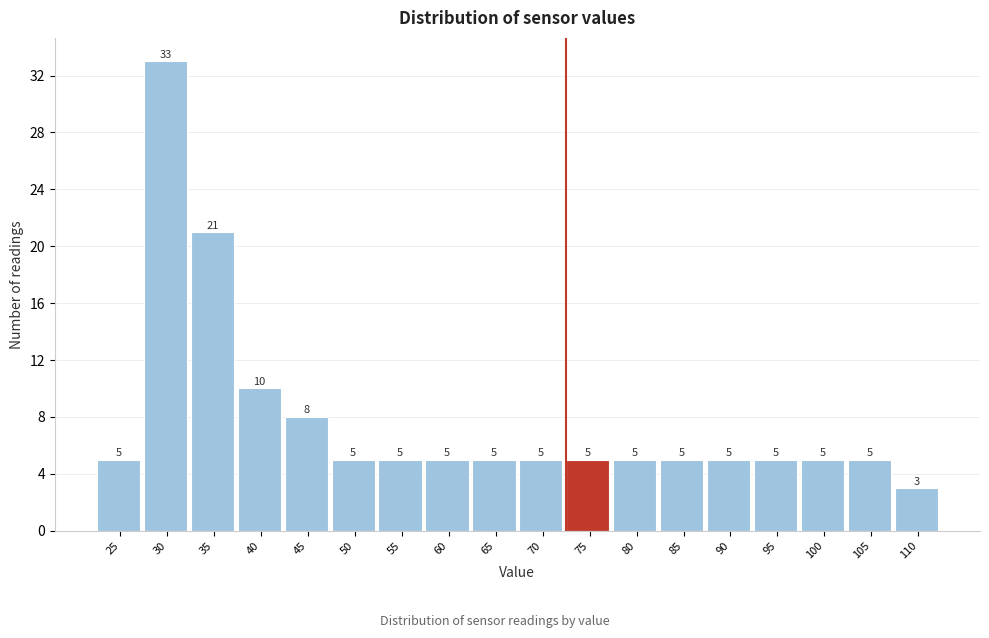

Reading left to right, transcribe all the data shown in this chart.

5	33	21	10	8	5	5	5	5	5	5	5	5	5	5	5	5	3